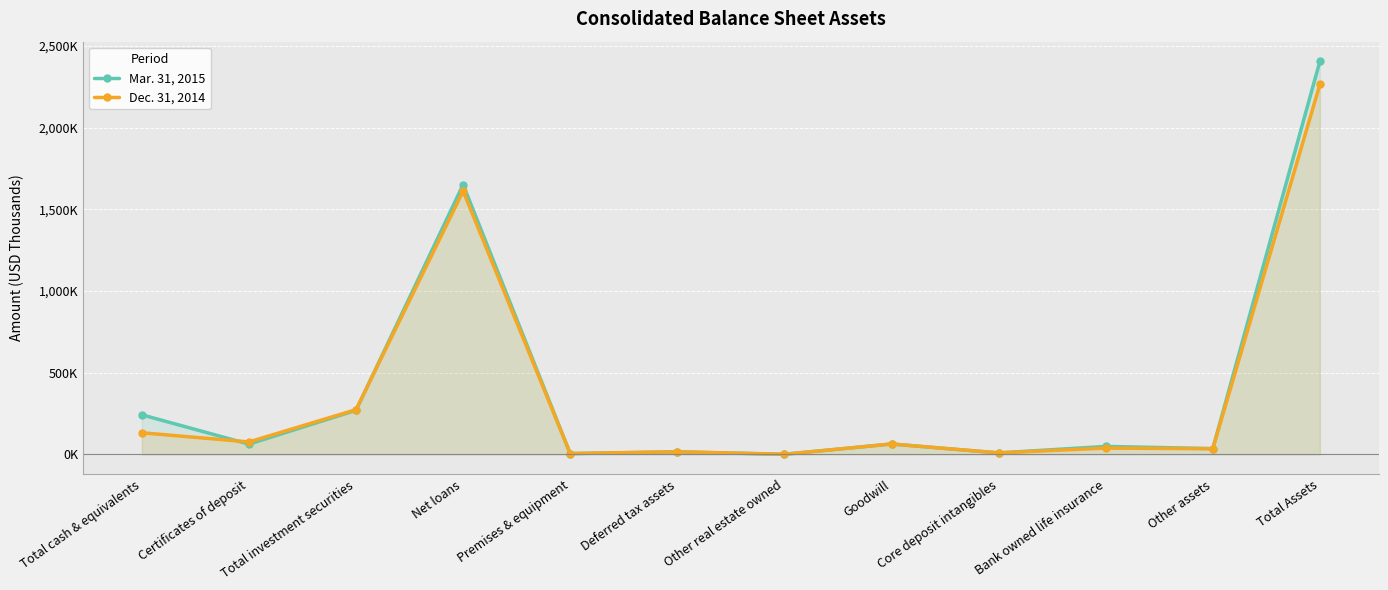

What is the sum of the Mar. 31, 2015 values at Deferred tax assets and Total Assets?

2422549